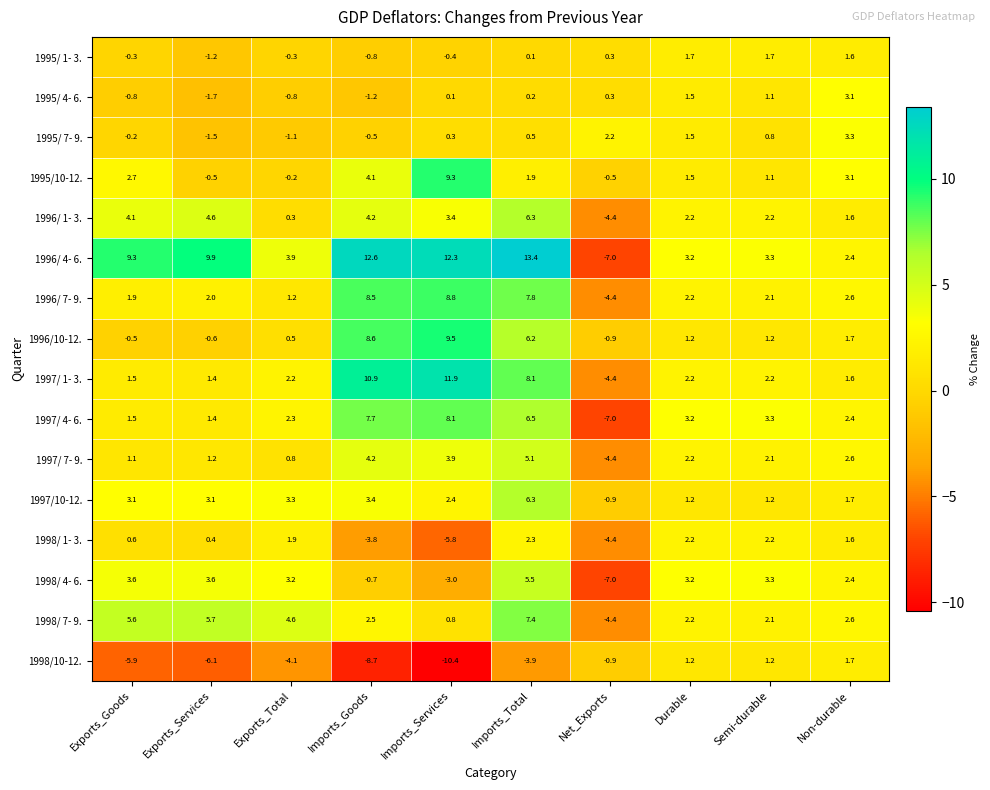

At which label is 1998/ 7- 9. closest to 1?

Imports_Services